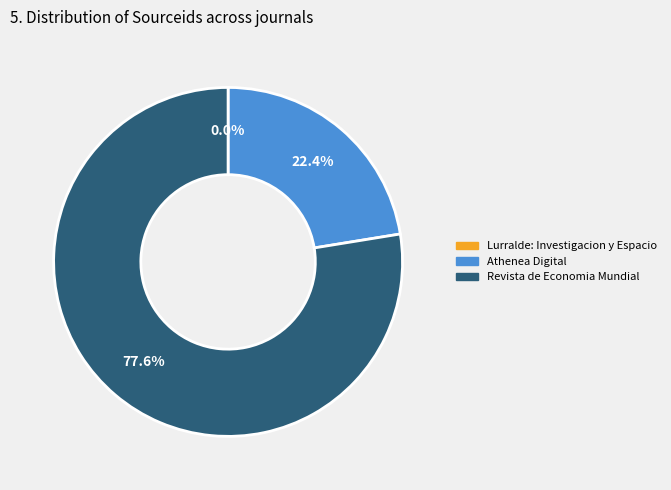

What is the largest slice in the pie chart?

Revista de Economia Mundial